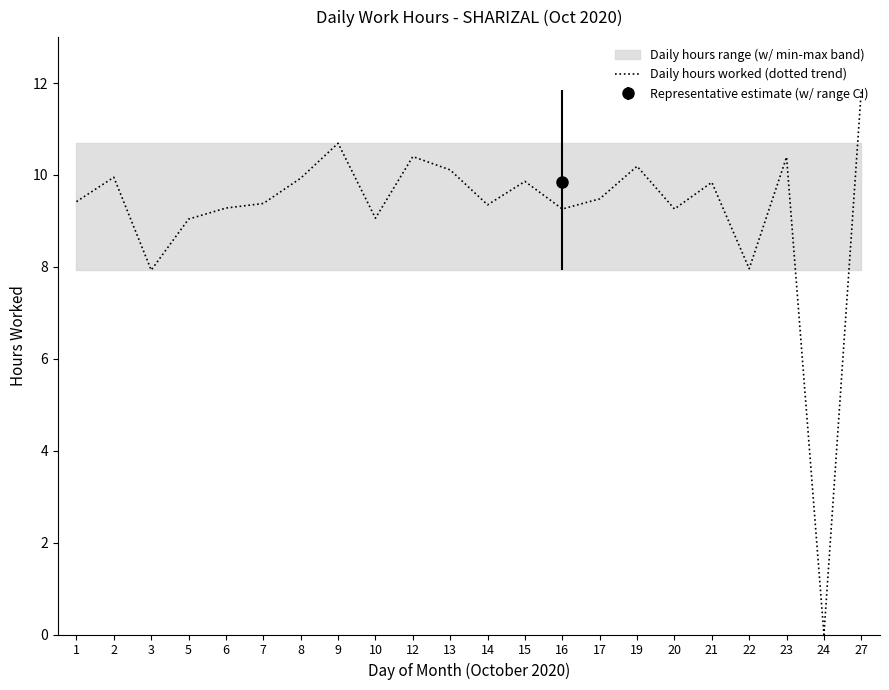

Which category has the highest value in the Daily hours worked (dotted trend) series?

27